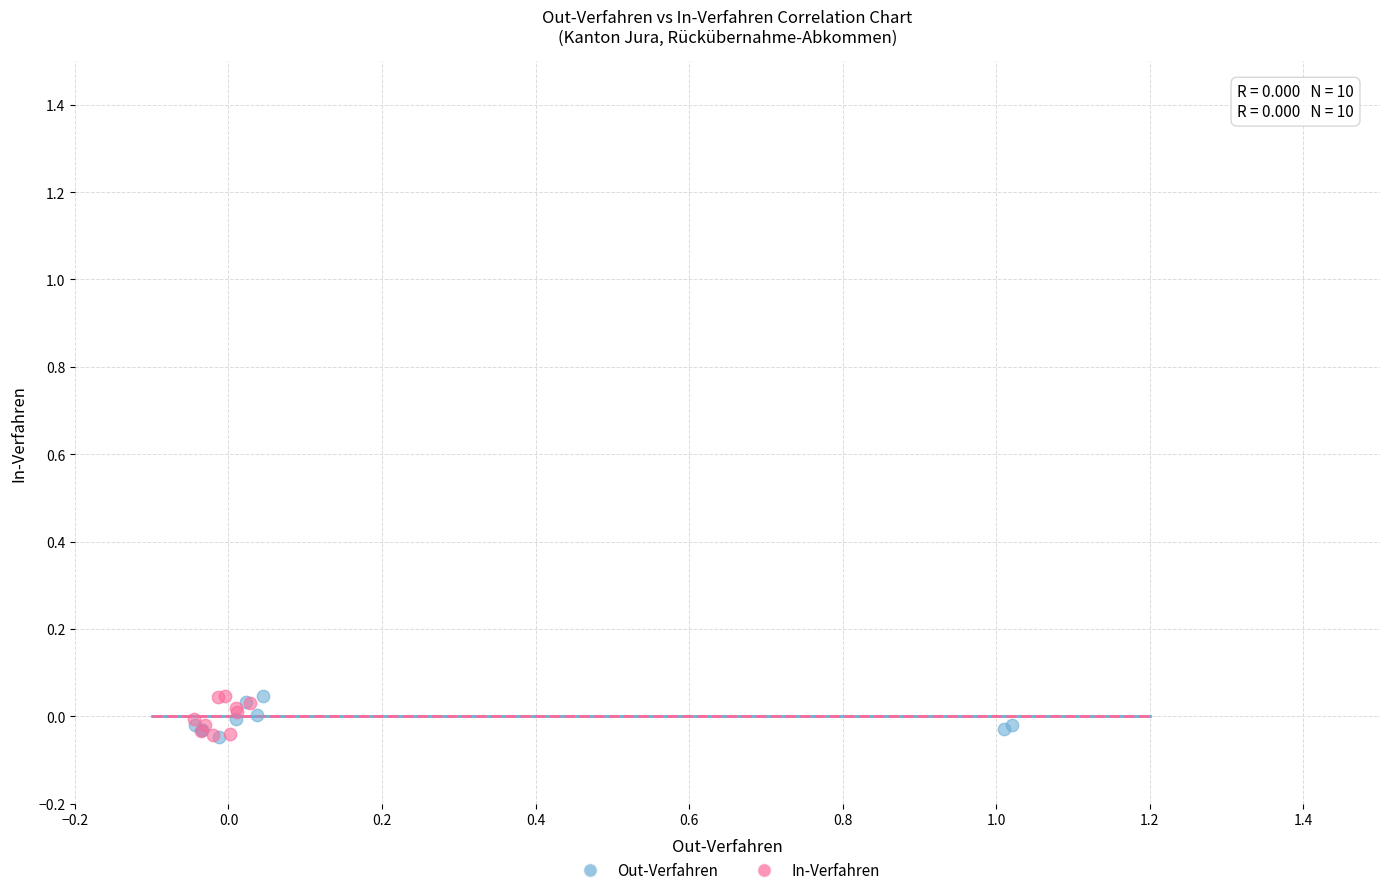

What are all the series names shown in the legend?

Out-Verfahren, In-Verfahren